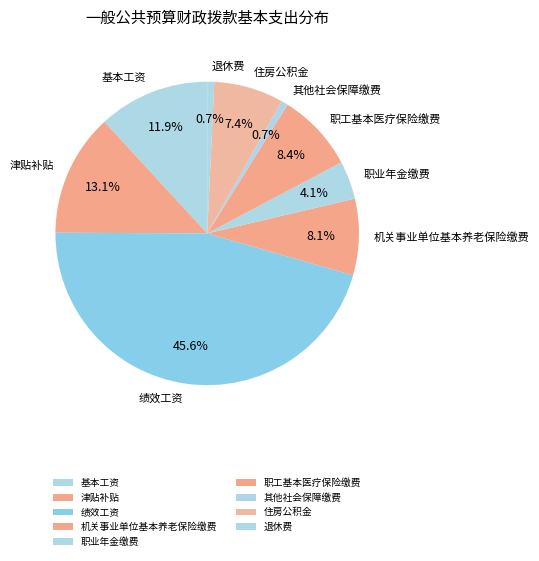

Which category has the biggest portion of the pie?

绩效工资